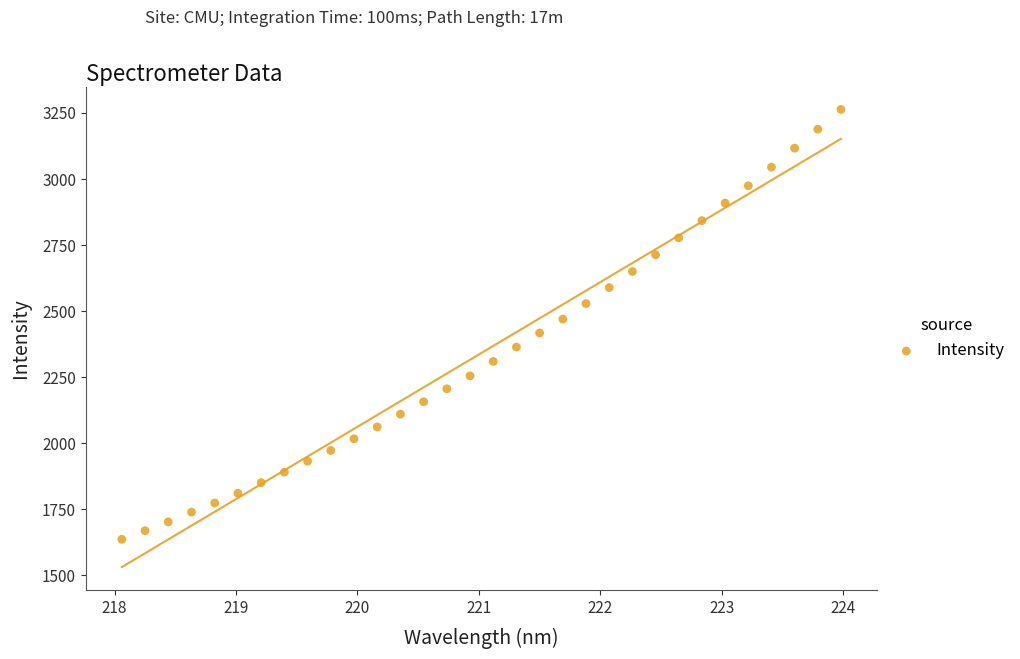

What is the range of Y values (max minus min)?

1626.6